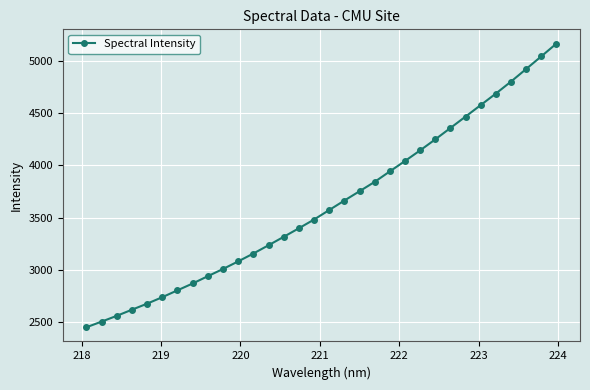

What is the value of the 1st point from the left?

2449.0